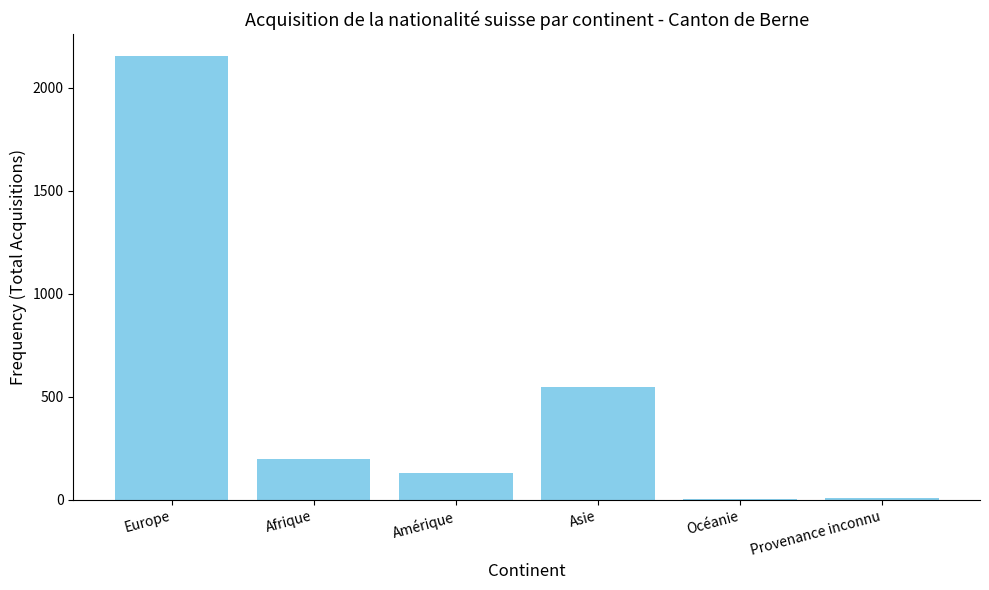

What is the change in value from Afrique to Asie?

+351